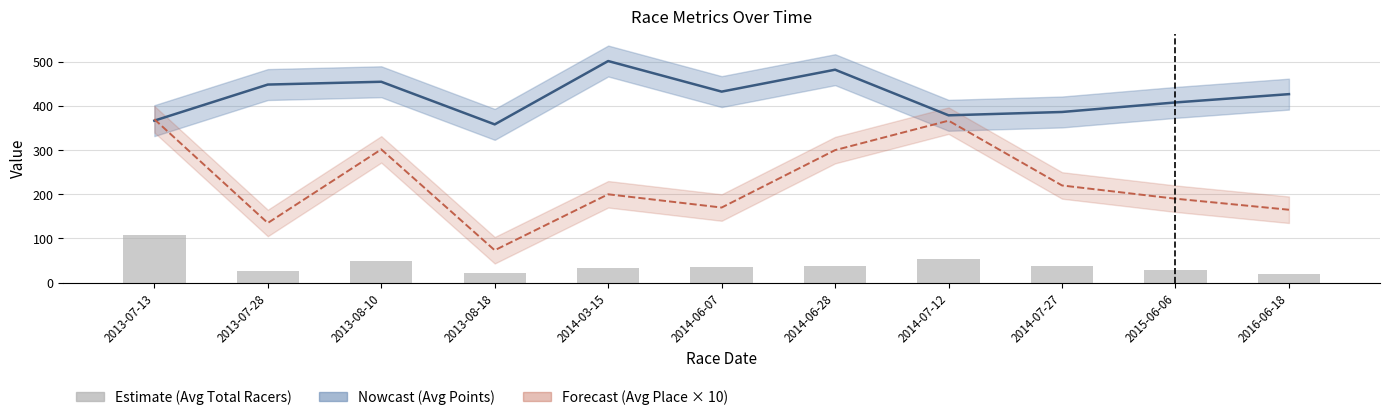

True or false: Avg Points has a value of 386.4 at 2014-07-27.

True